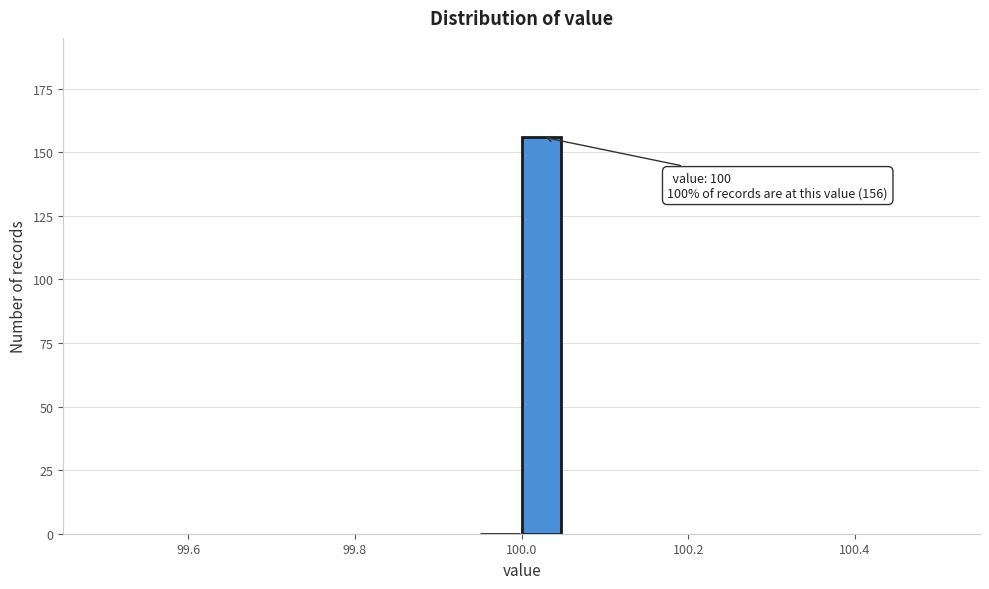

Read against the x-axis, roughly where is the centre of the tallest bar?

100.02